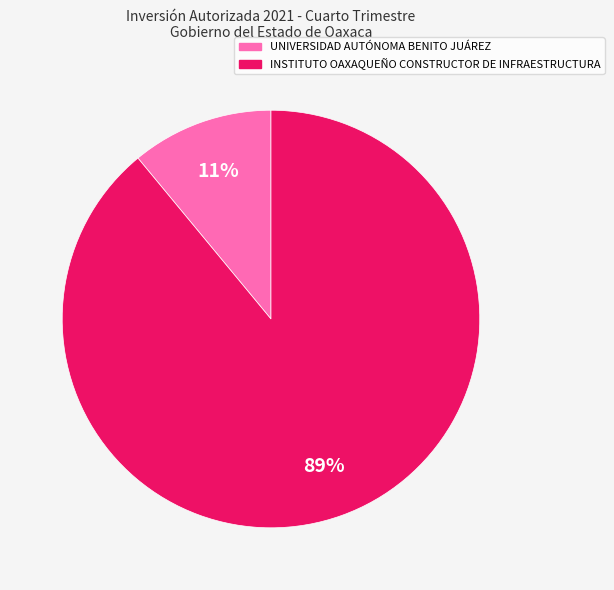

Is it true that INSTITUTO OAXAQUEÑO CONSTRUCTOR DE INFRAESTRUCTURA is 84% of the pie?

False